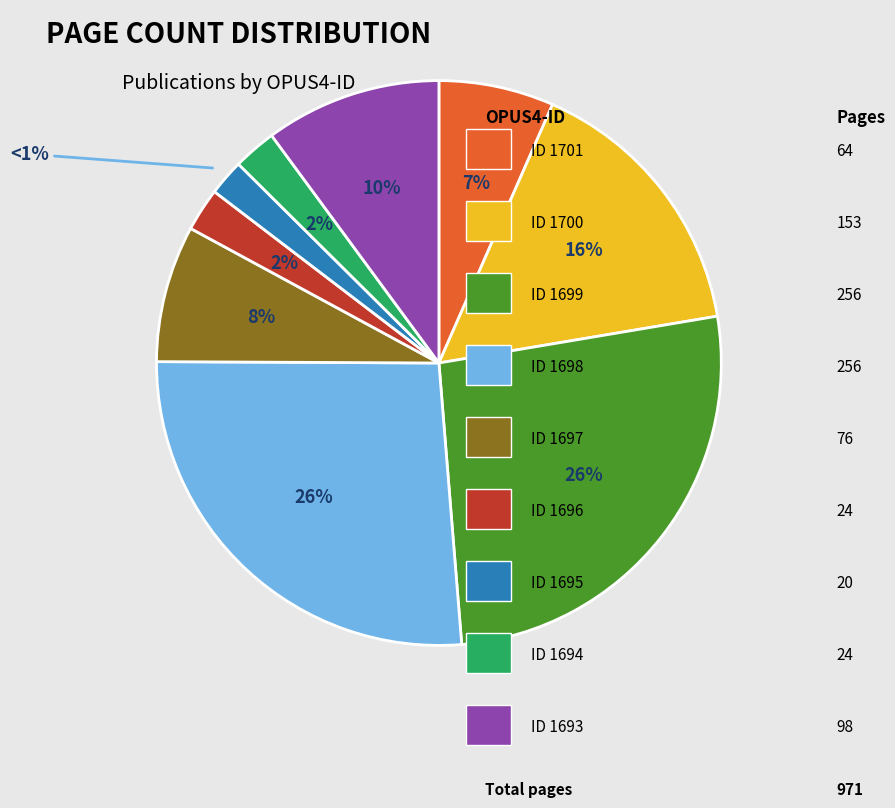

True or false: 1701 accounts for 7% of the total.

True